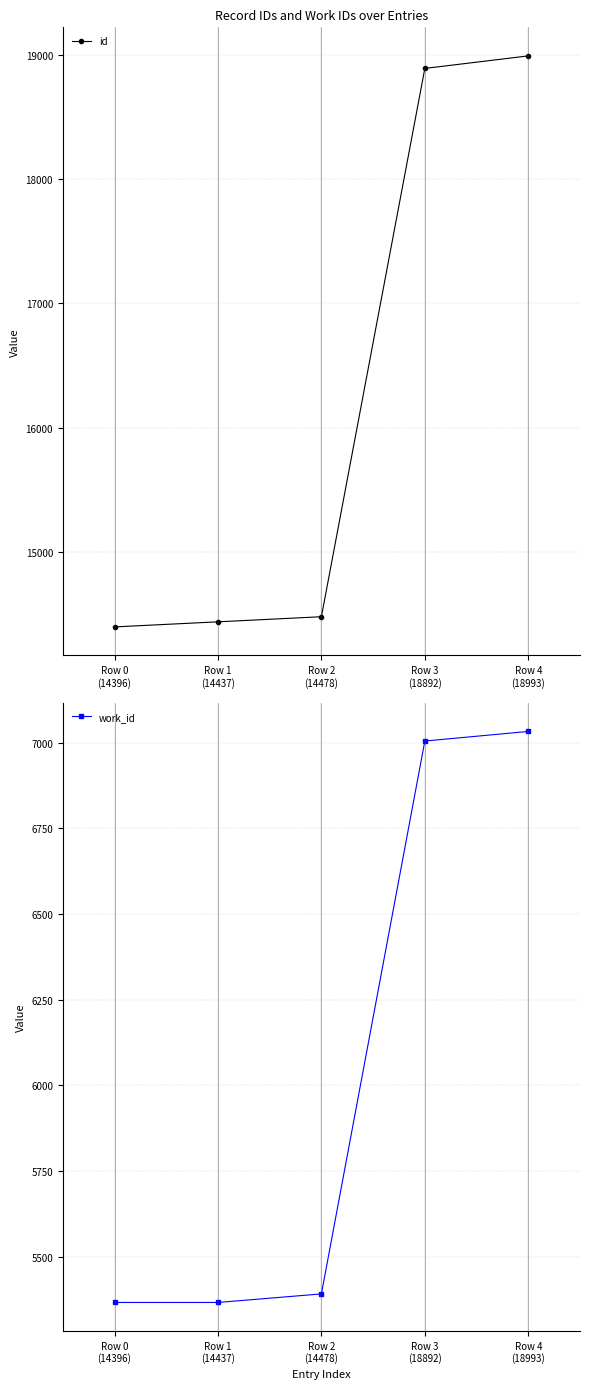

How many lines are shown in the chart?

2